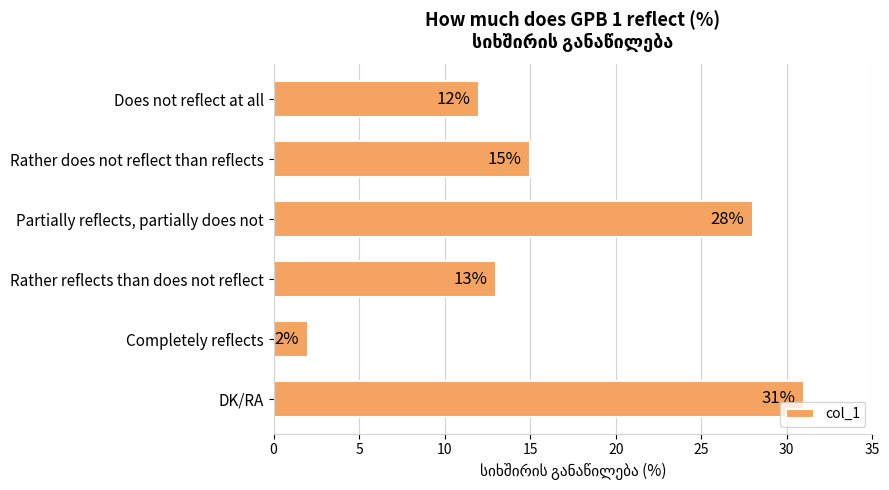

List the labels in order of value, smallest first.

Completely reflects, Does not reflect at all, Rather reflects than does not reflect, Rather does not reflect than reflects, Partially reflects, partially does not, DK/RA